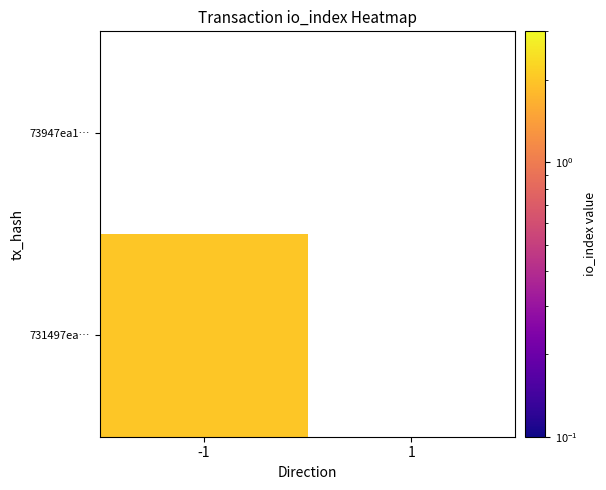

What is the maximum value shown in the chart?

2.0